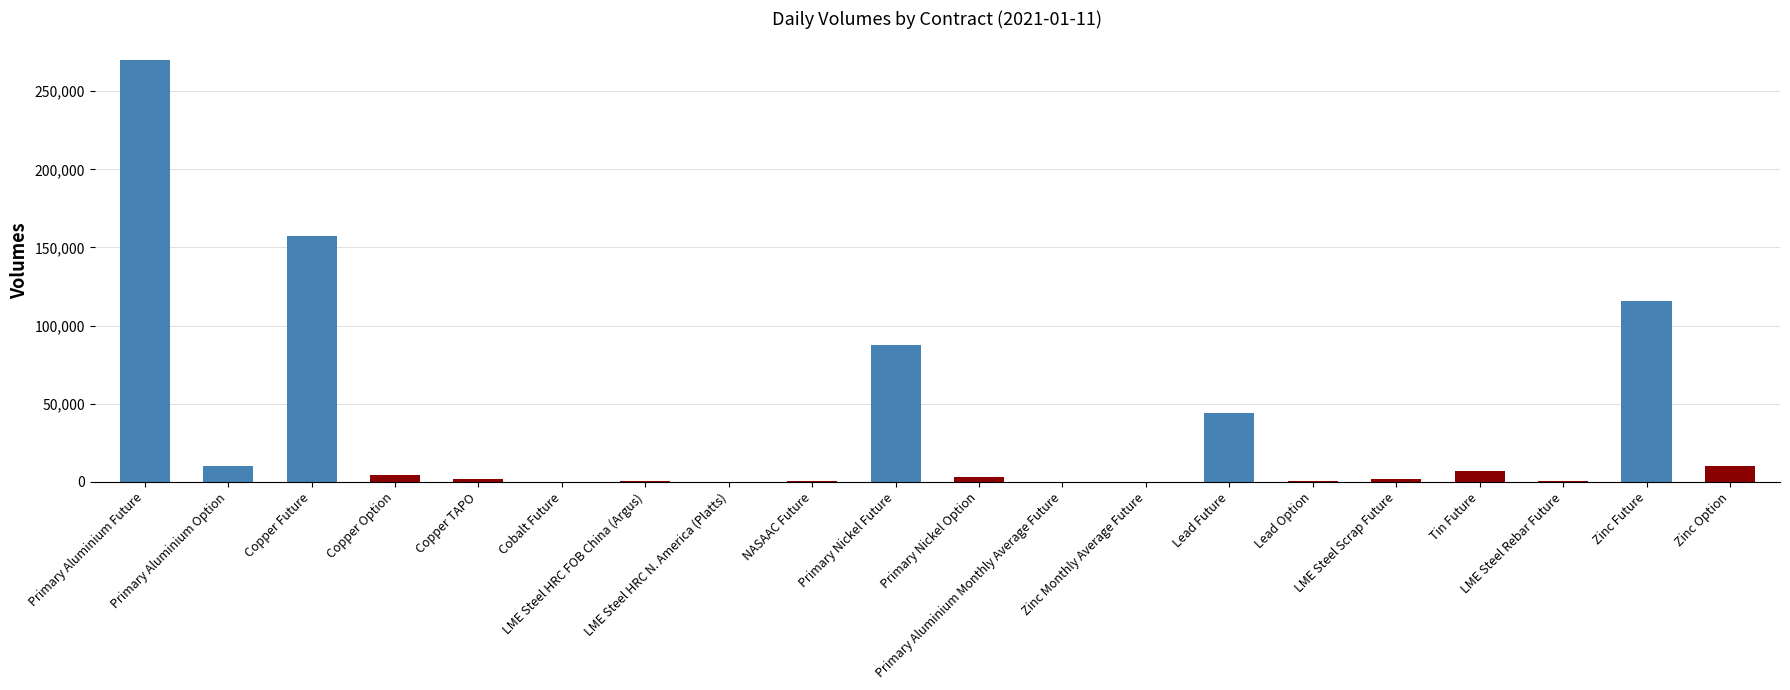

What is the sum of all values?

714053